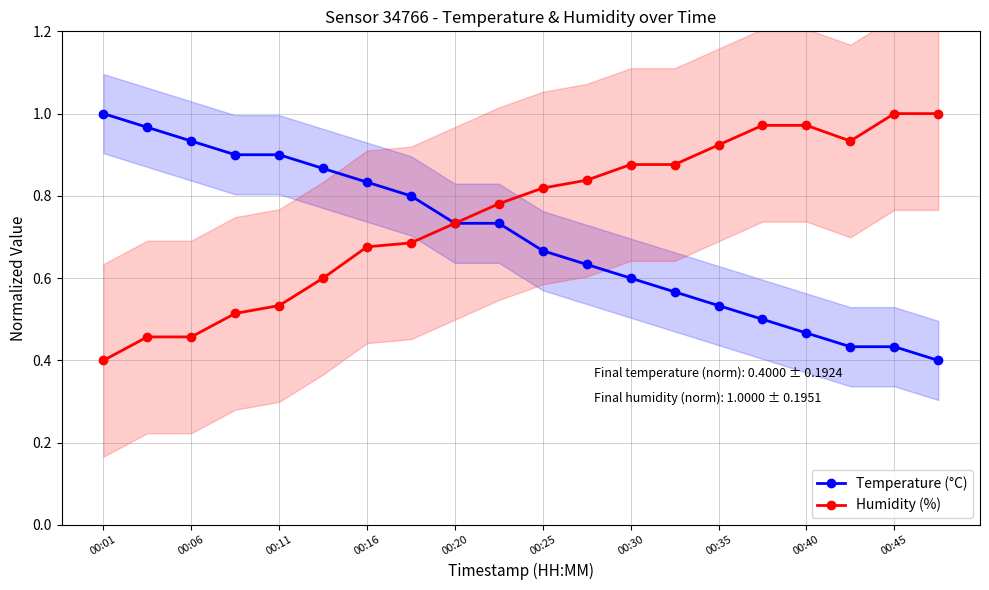

The Temperature (°C) series shows 1.3 at 00:45. True or false?

False